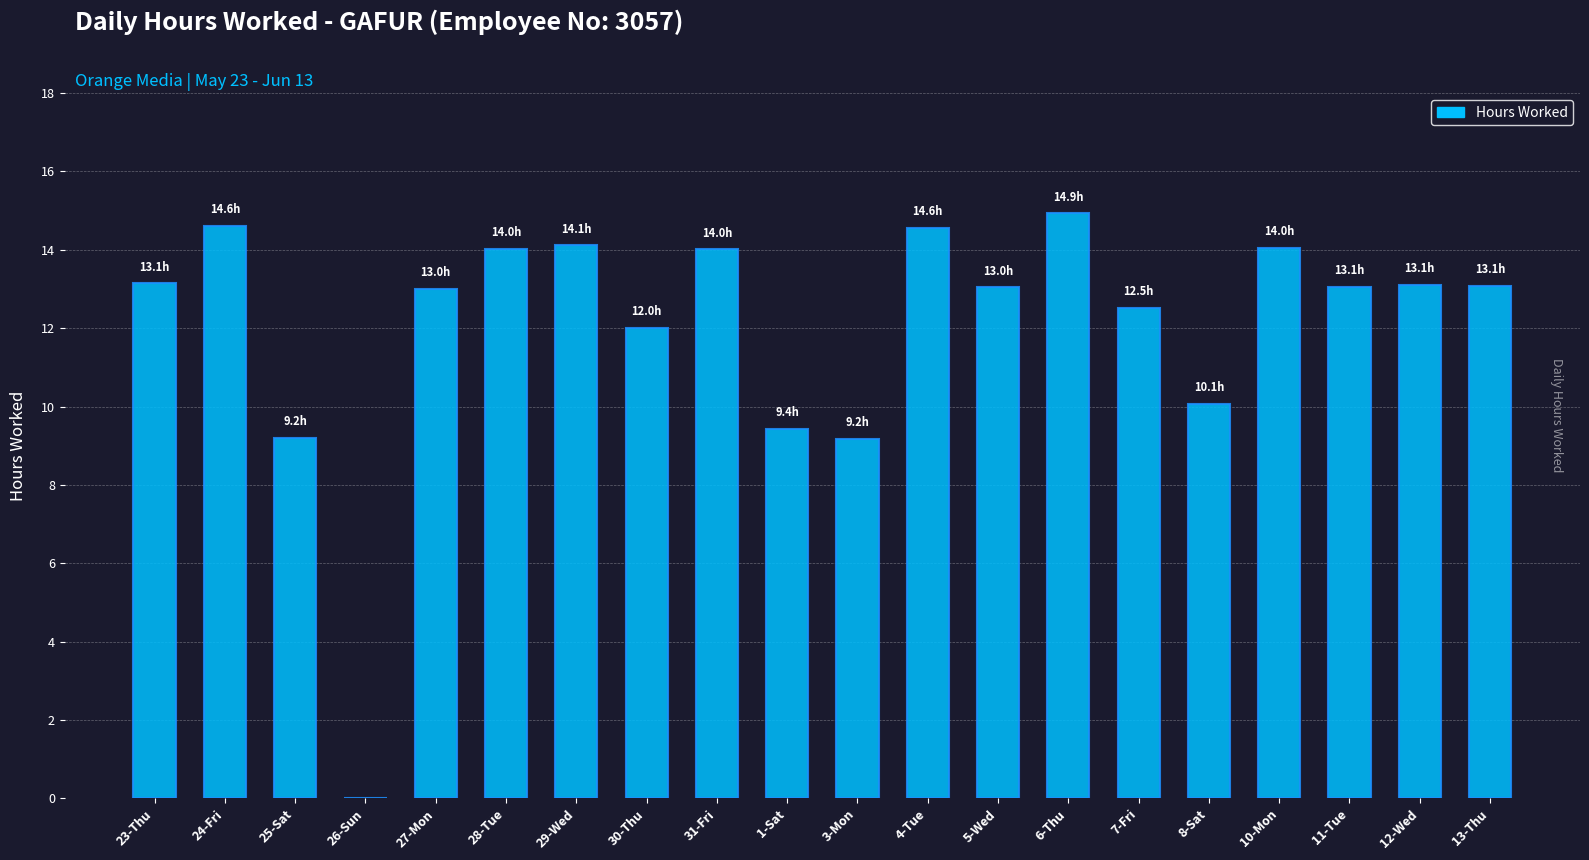

Count the number of categories in the chart.

20